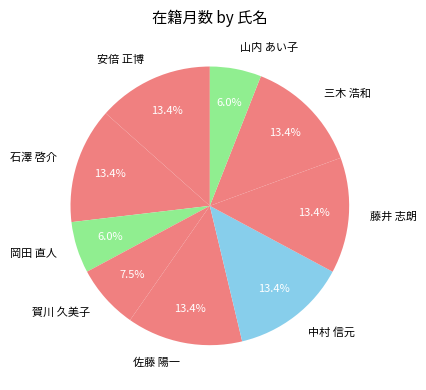

Do 岡田 直人 and 山内 あい子 together represent more than half of the pie?

No